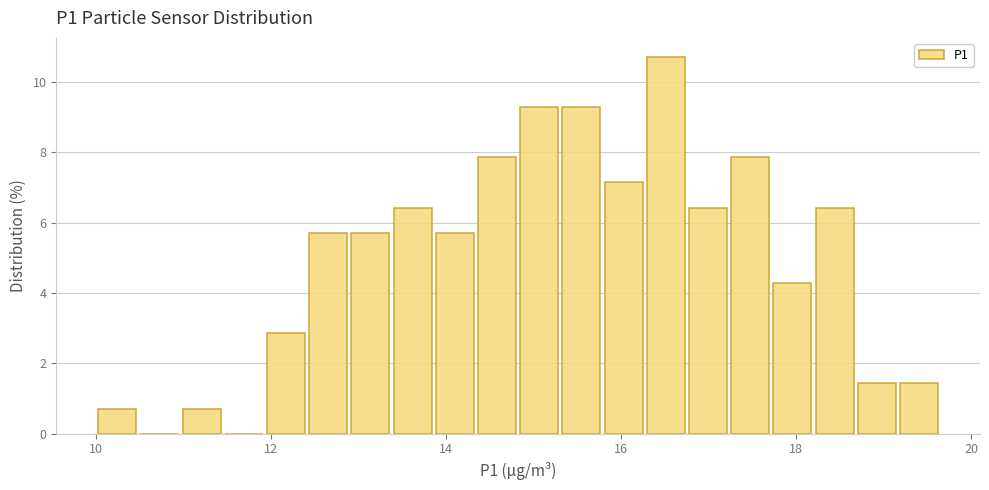

Around what value on the x-axis is the tallest bar? Give the approximate position of its centre, as read against the axis.

16.6